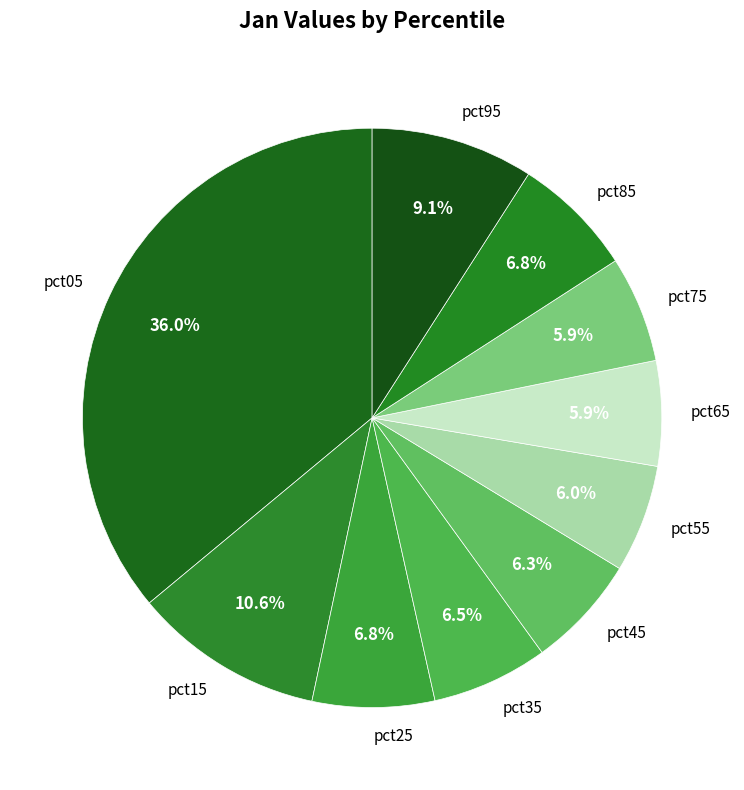

Is there any slice that represents more than half of the pie?

No